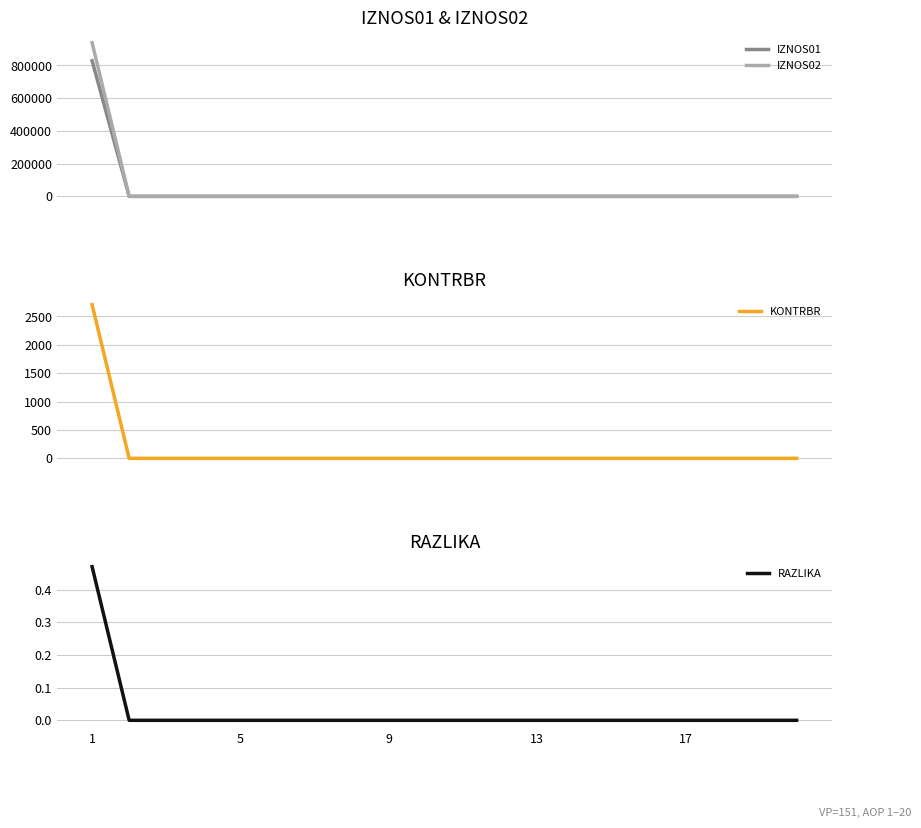

True or false: IZNOS01 and IZNOS02 cross at least once.

False